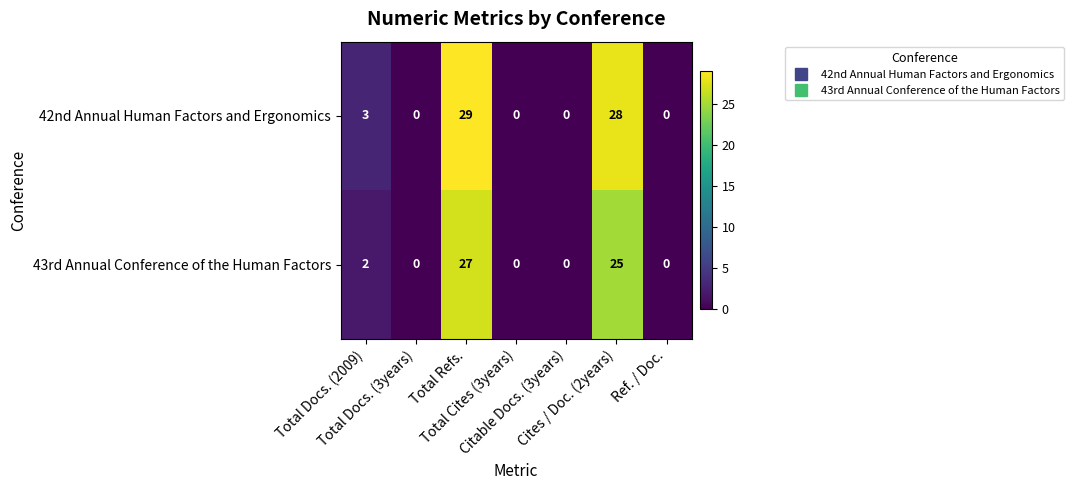

Which series has the largest total across all categories?

42nd Annual Human Factors and Ergonomics